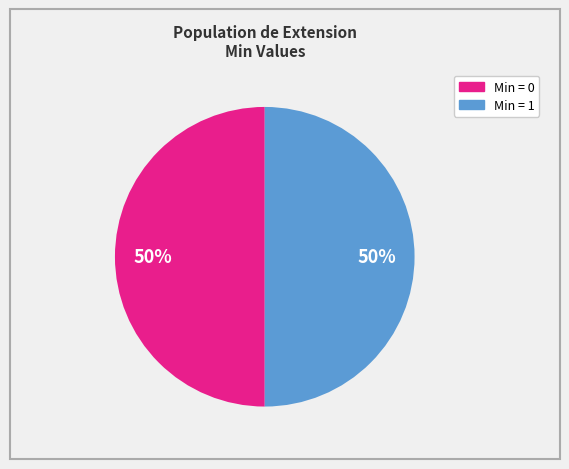

To the nearest percent, what is the average slice percentage?

50%